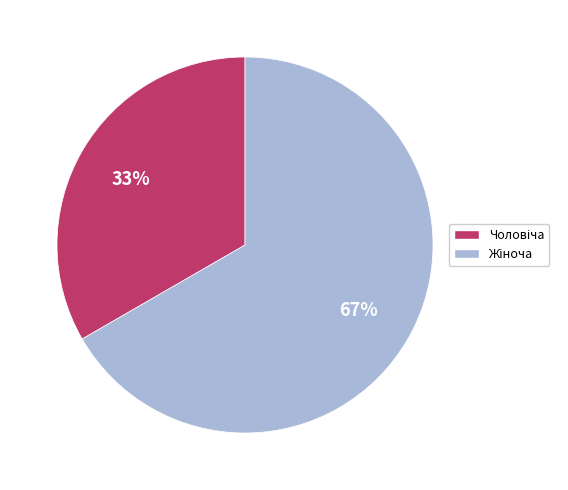

Is there a majority slice in this chart?

Yes